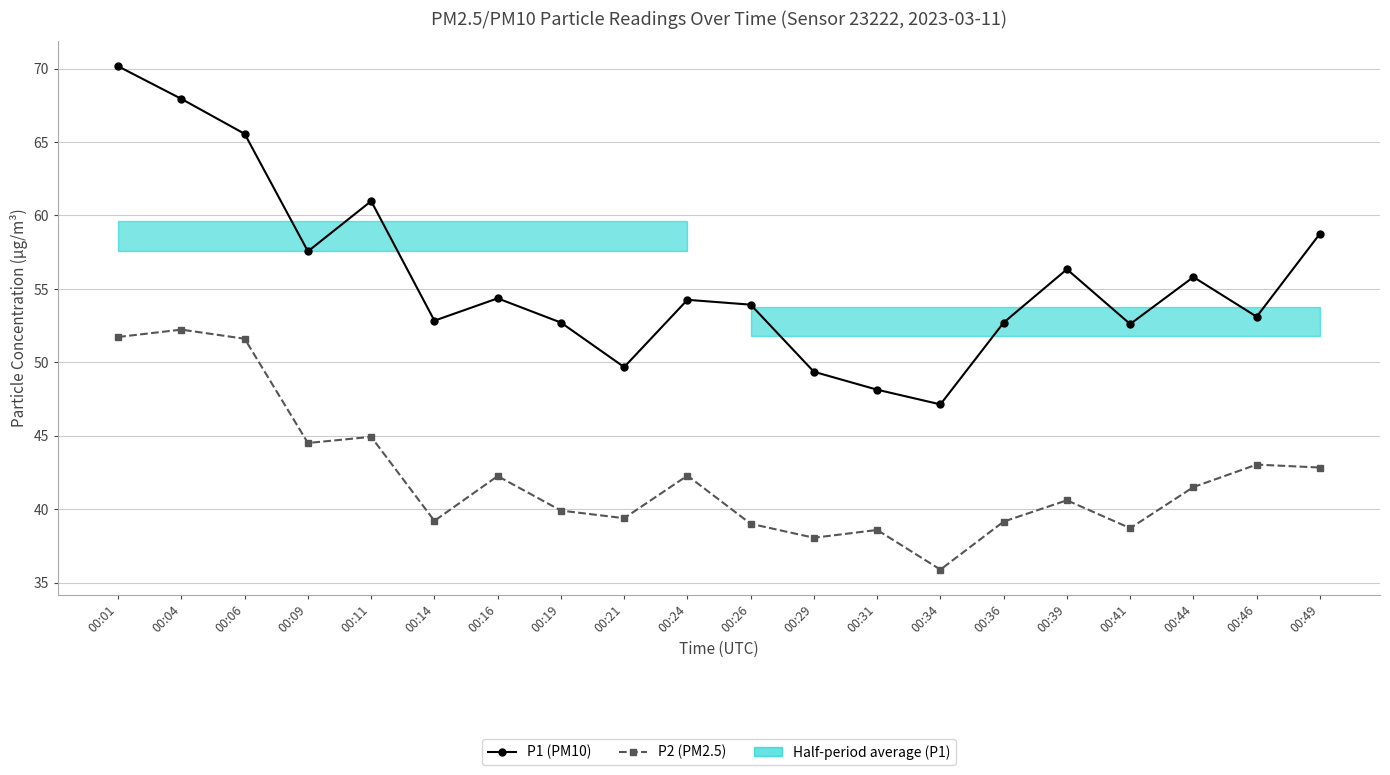

What is the value of the P2 (PM2.5) point at the 5th from the left?

44.9